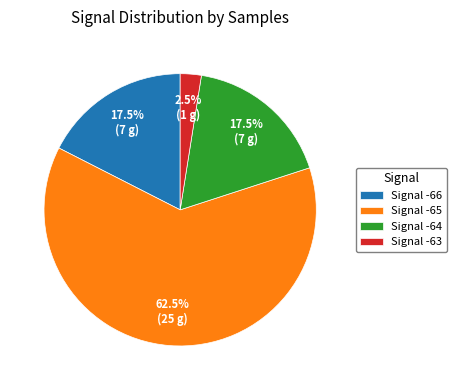

Approximately how many times larger is the value at Signal -66 compared to Signal -65?

0.3